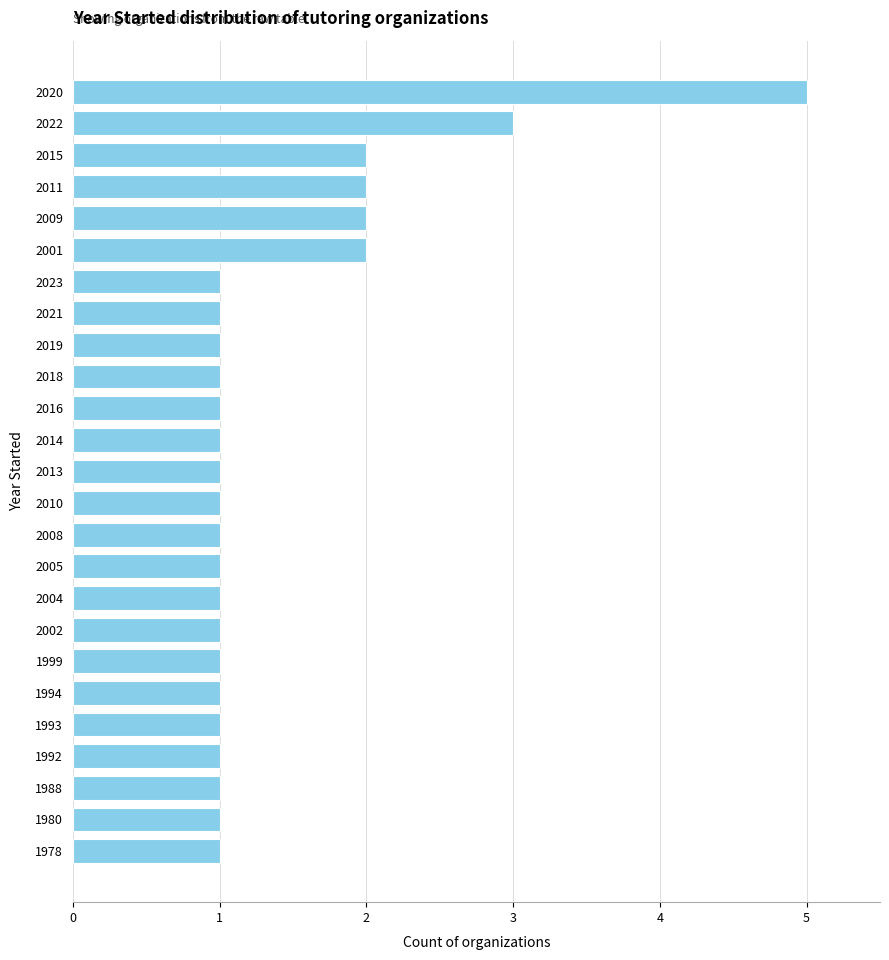

What is the average value?

1